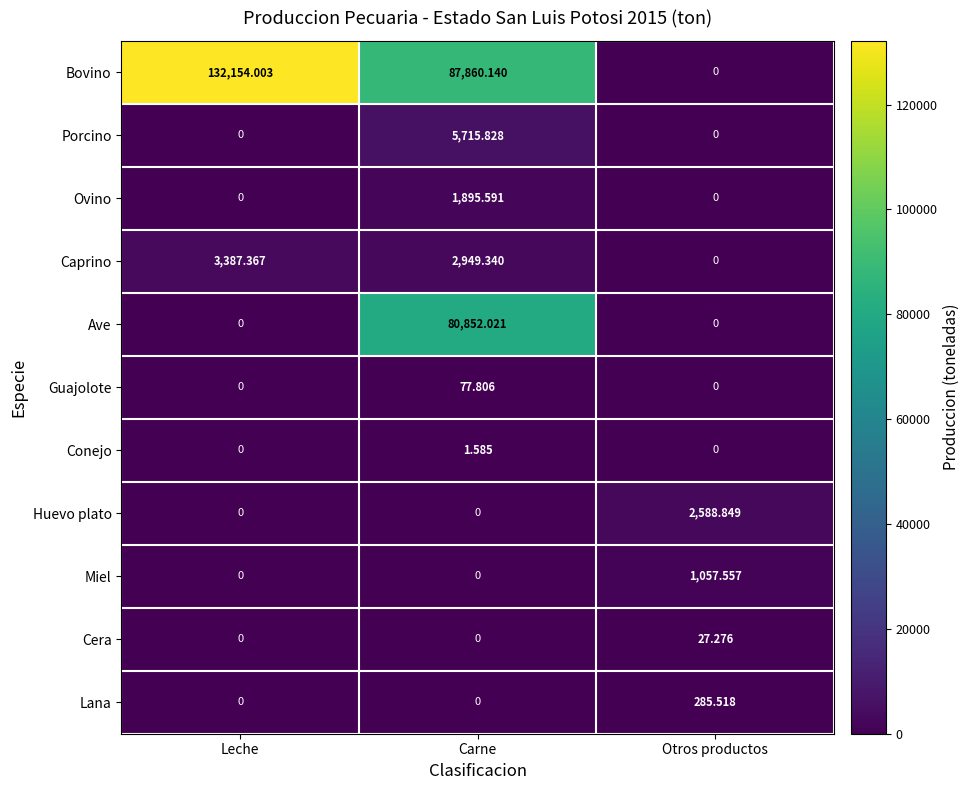

How many data points does each series have?

3